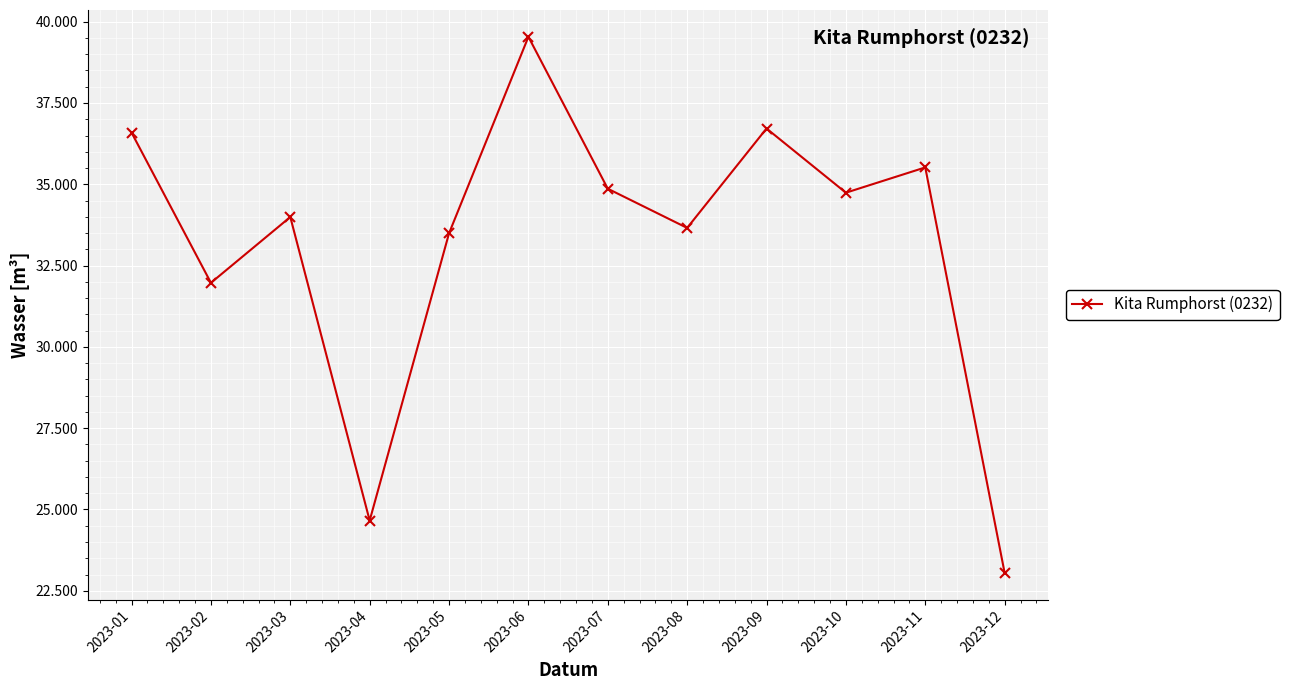

What is the change in value from 2023-09 to 2023-12?

-13664